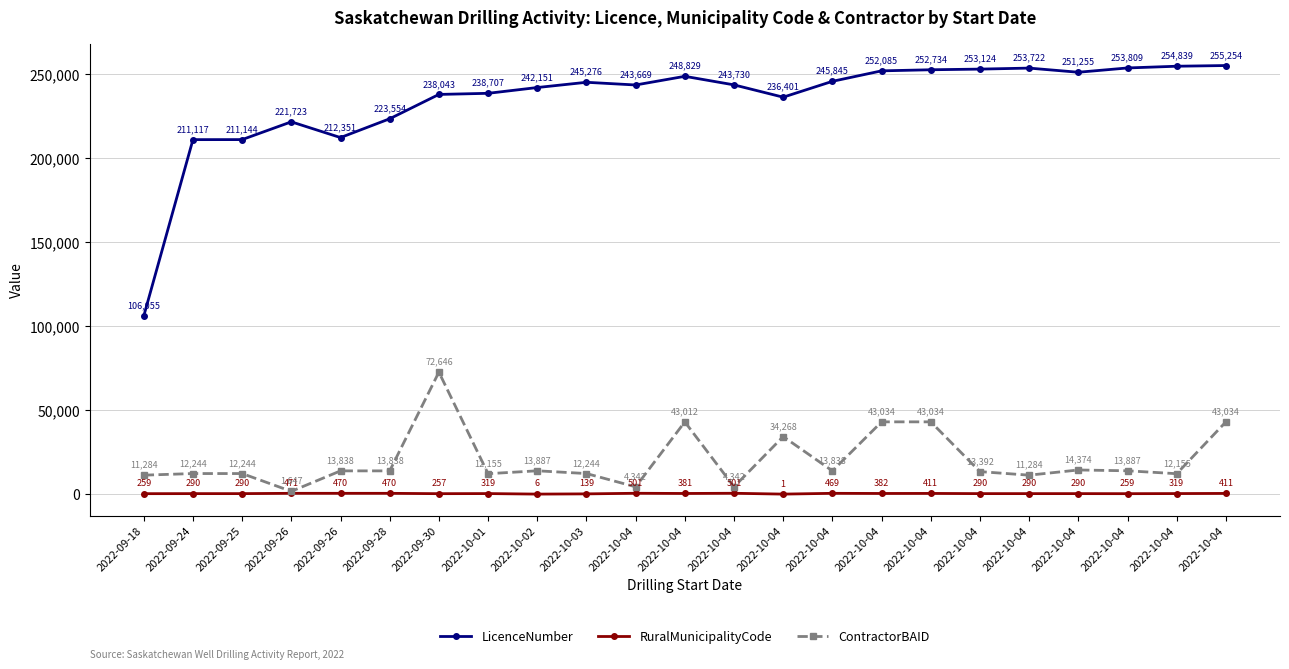

Reading right to left, what are all the values shown in this chart?

LicenceNumber: 255254	254839	253809	251255	253722	253124	252734	252085	245845	236401	243730	248829	243669	245276	242151	238707	238043	223554	212351	221723	211144	211117	106055
RuralMunicipalityCode: 411	319	259	290	290	290	411	382	469	1	501	381	501	139	6	319	257	470	470	471	290	290	259
ContractorBAID: 43034	12155	13887	14374	11284	13392	43034	43034	13838	34268	4342	43012	4342	12244	13887	12155	72646	13838	13838	1647	12244	12244	11284